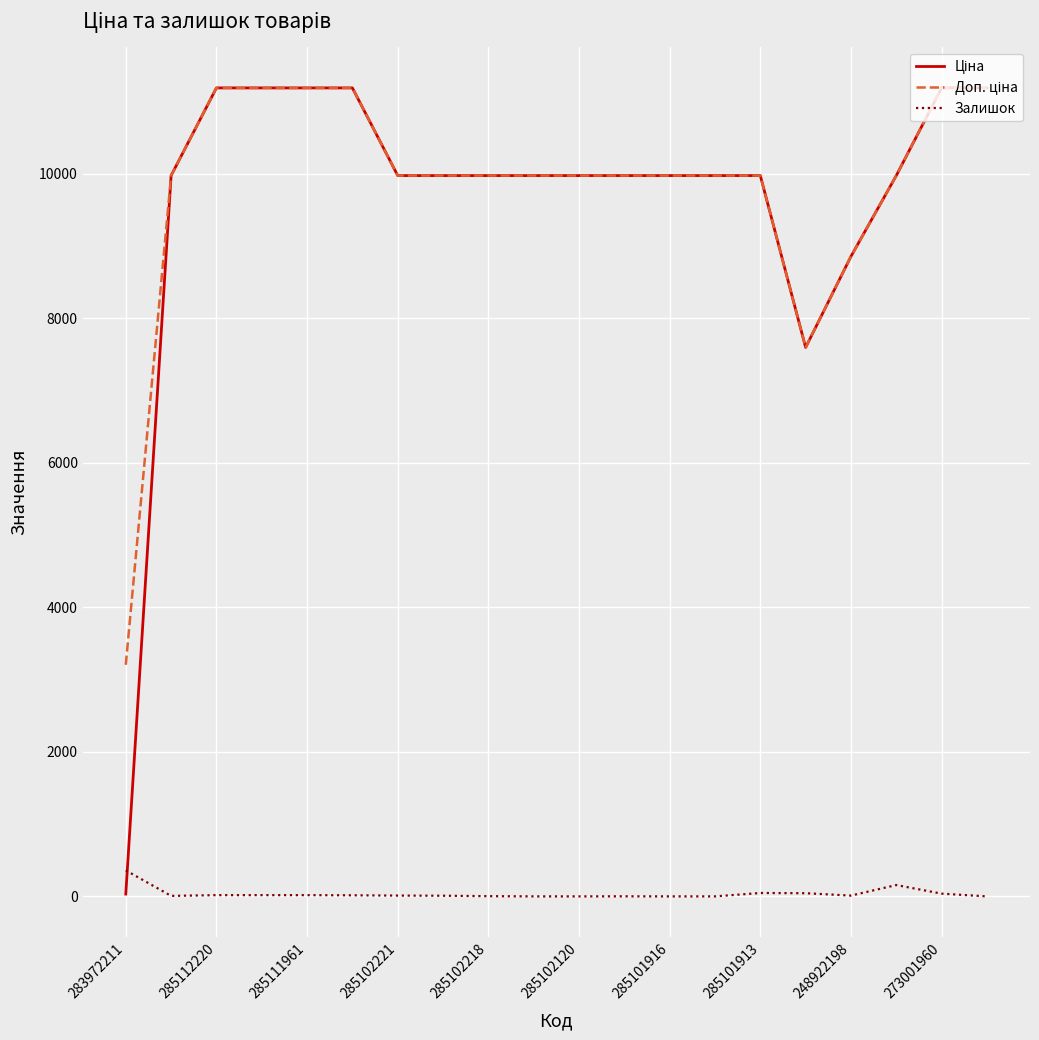

Does the chart have visible grid lines?

Yes